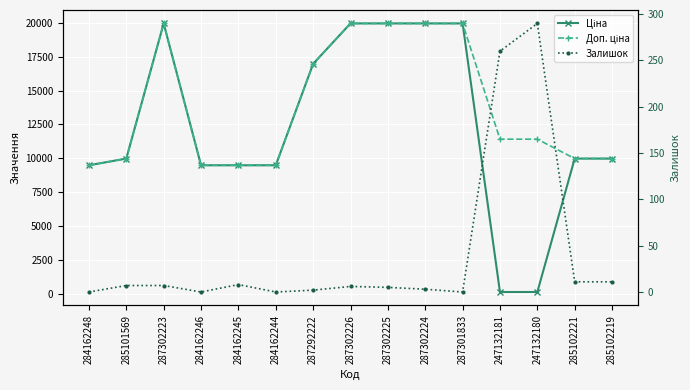

What is the label of the 5th point from the left?

284162245